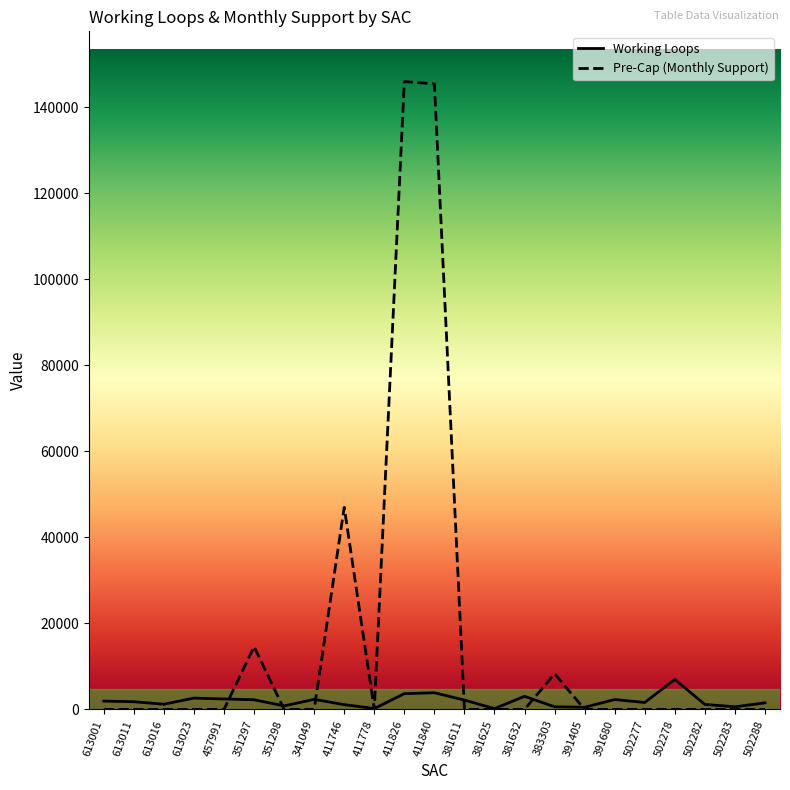

What are all the series names shown in the legend?

Working Loops, Pre-Cap (Monthly Support)